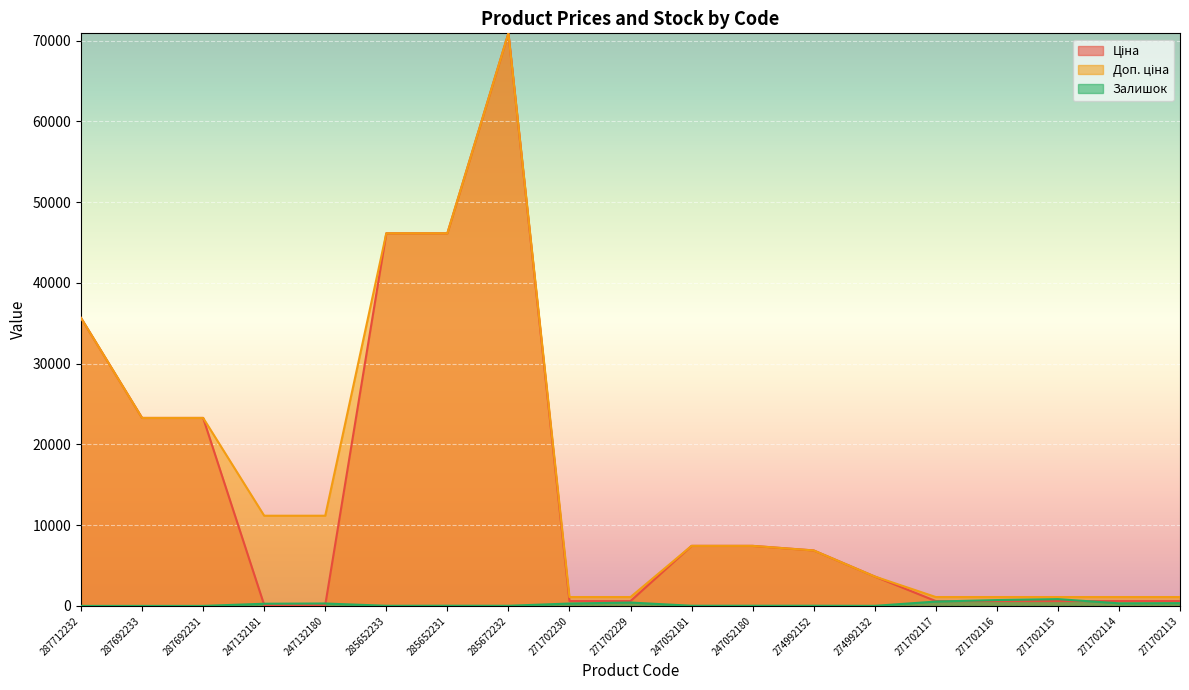

True or false: Ціна and Доп. ціна intersect in this chart.

False